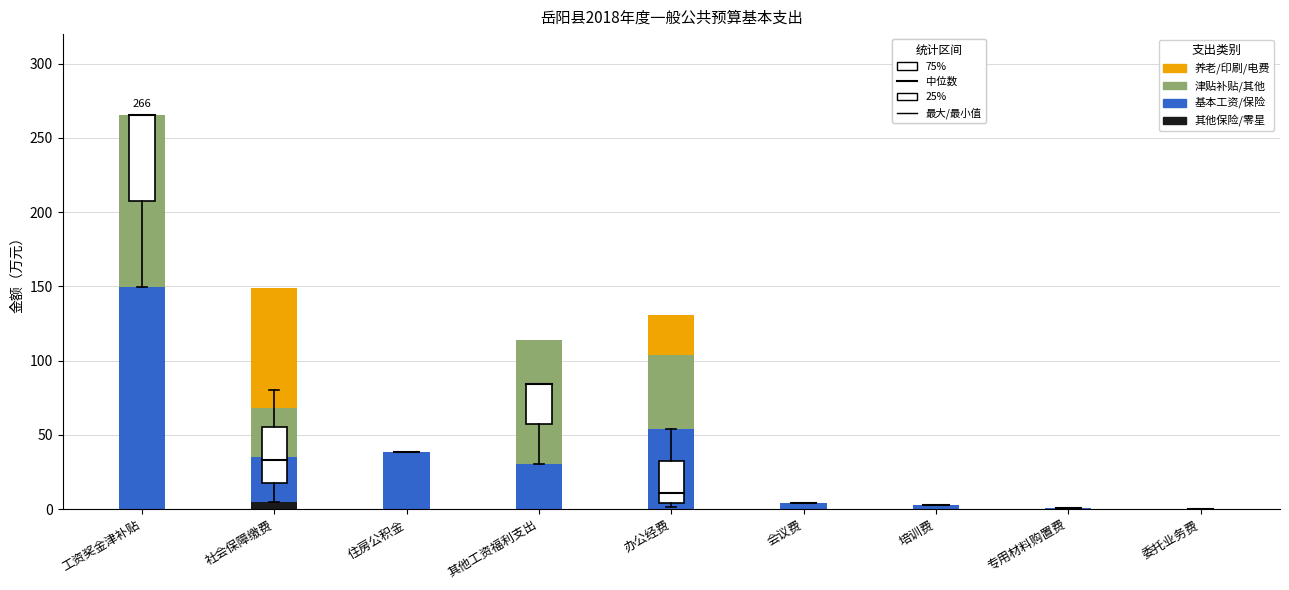

At which category is the sum across all series the highest?

工资奖金津补贴